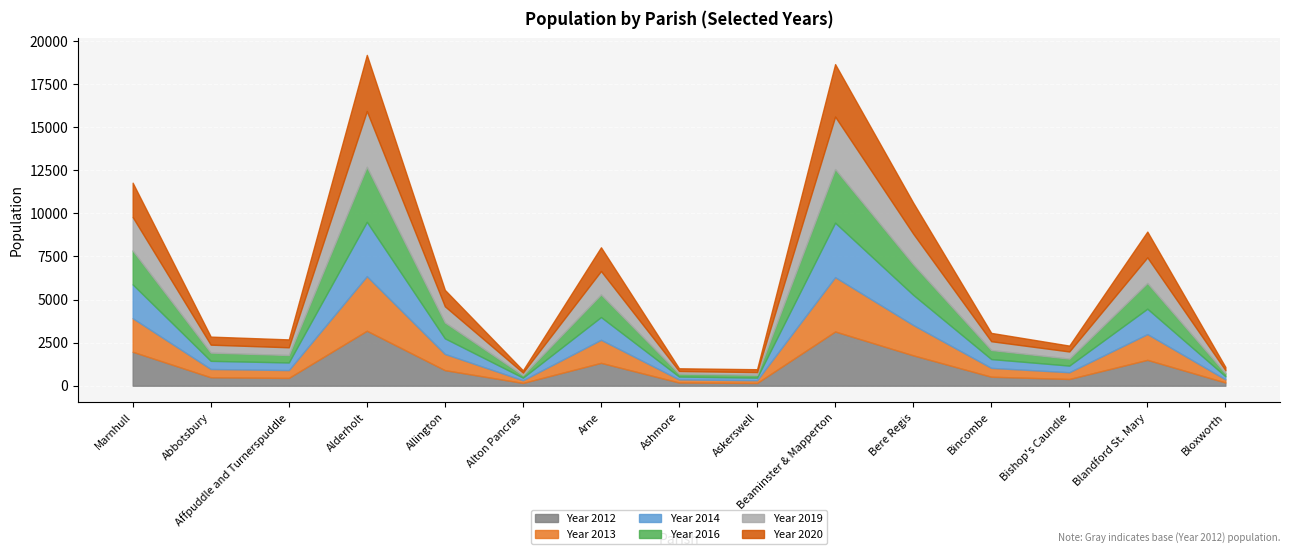

Between Bloxworth and Alton Pancras, which is larger?

Bloxworth